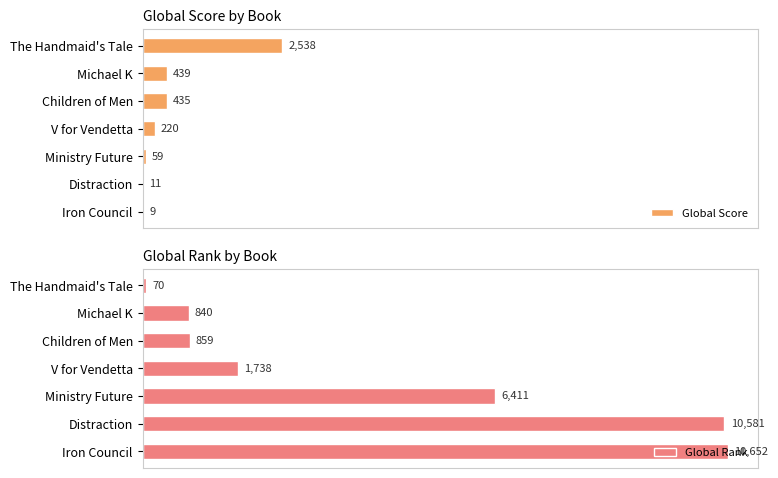

What is the difference between the maximum and minimum values in the Global Score series?

2529